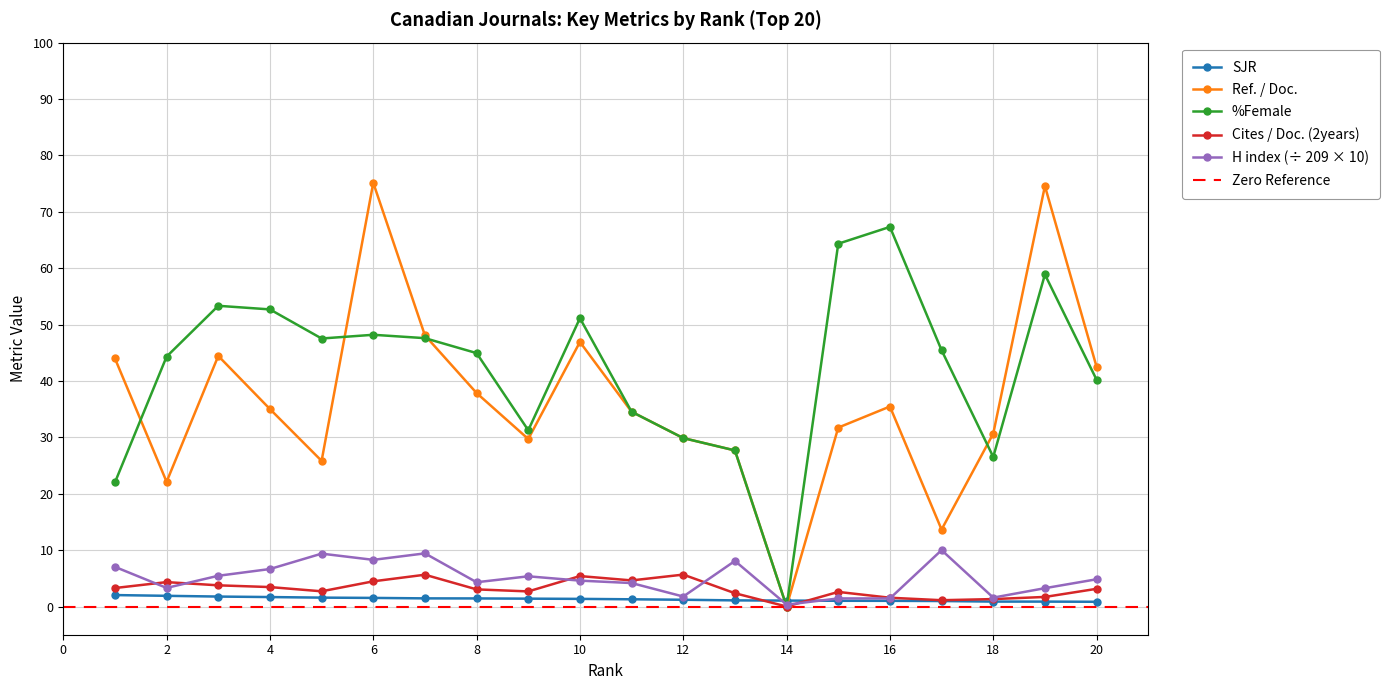

At which category does Ref. / Doc. reach its first local peak?

3